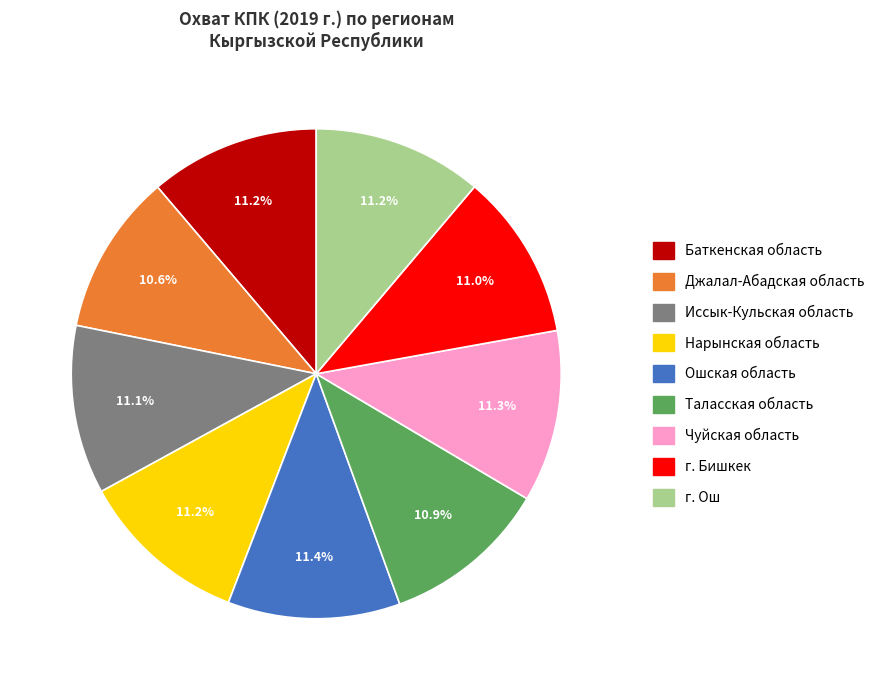

Count the number of slices in the pie.

9